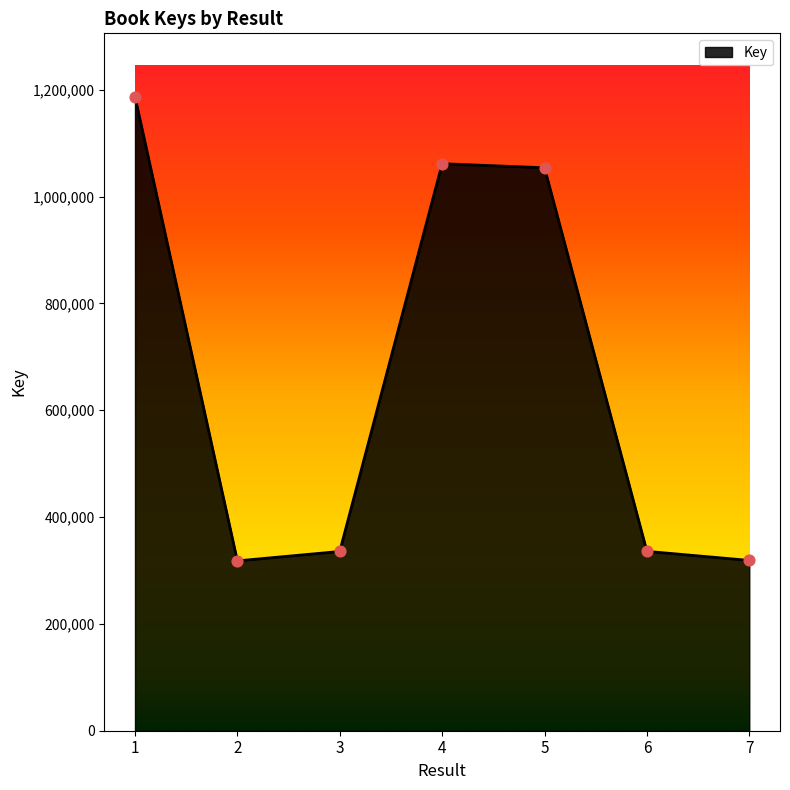

Between 3 and 4, which is larger?

4